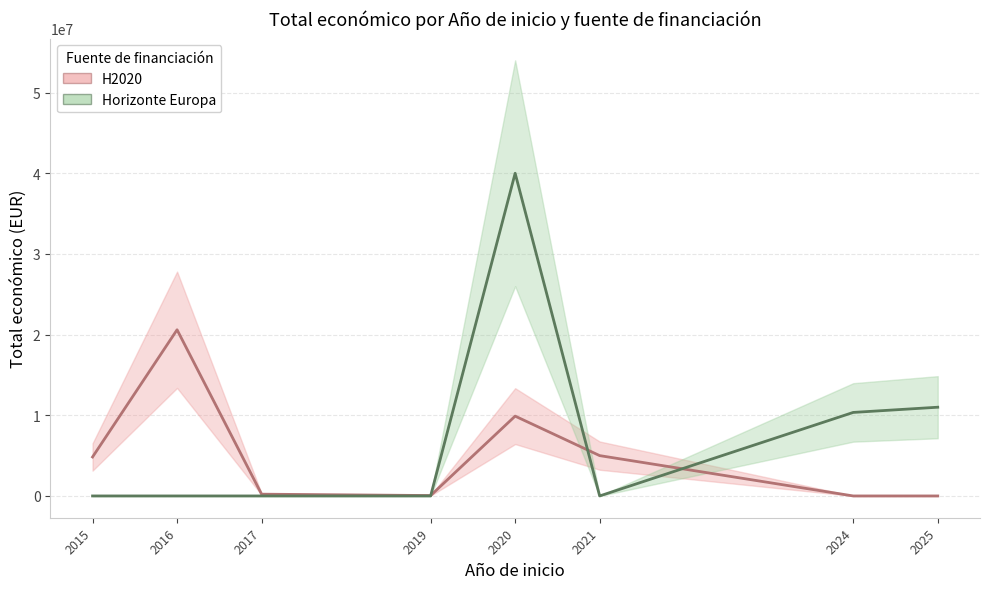

Is it true that Horizonte Europa equals 16374345 at 2019?

False